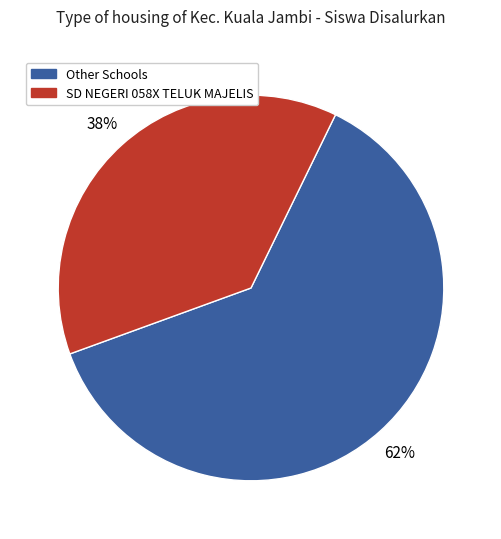

Count the number of slices in the pie.

2